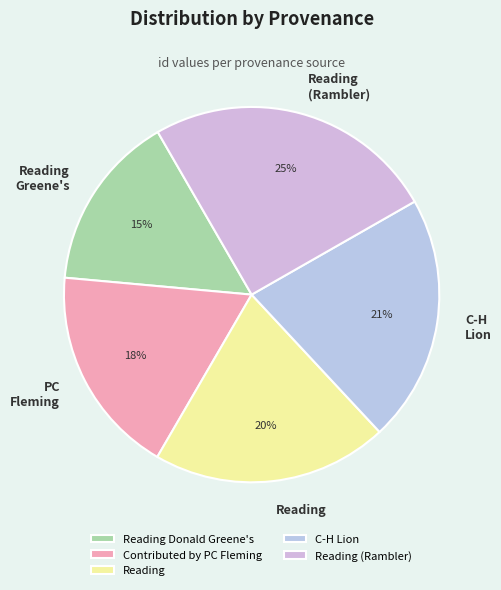

Is there a majority slice in this chart?

No